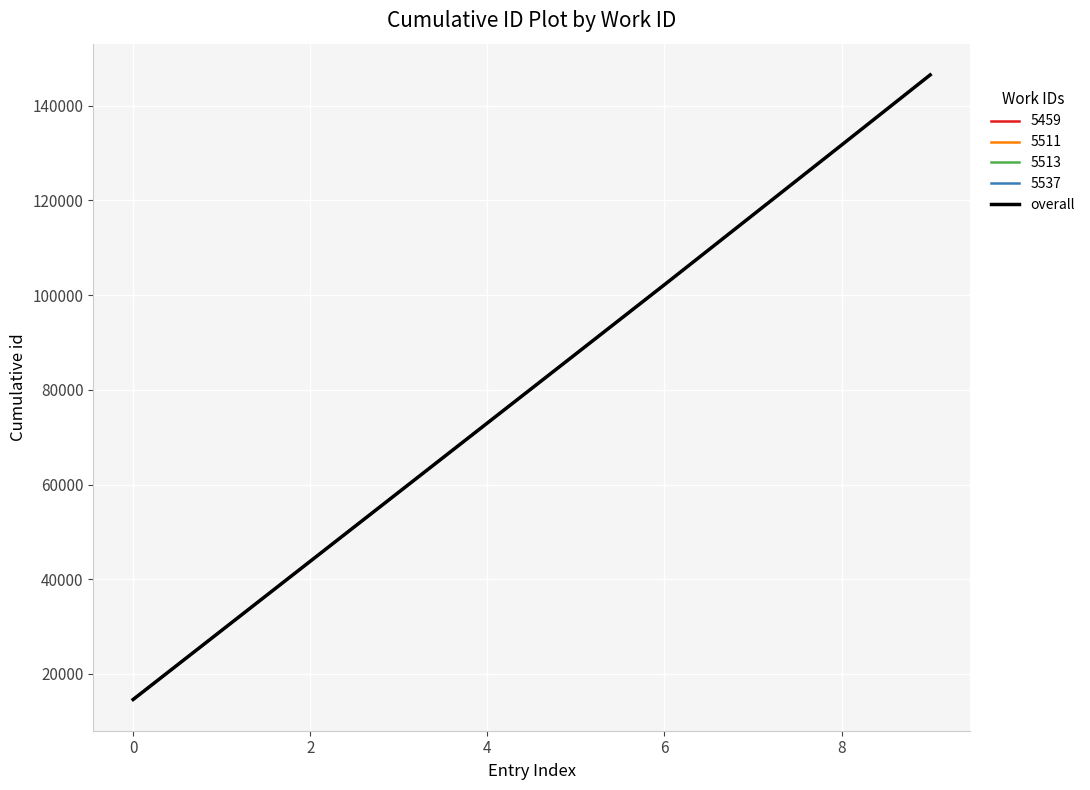

How many data points does each series have?

10